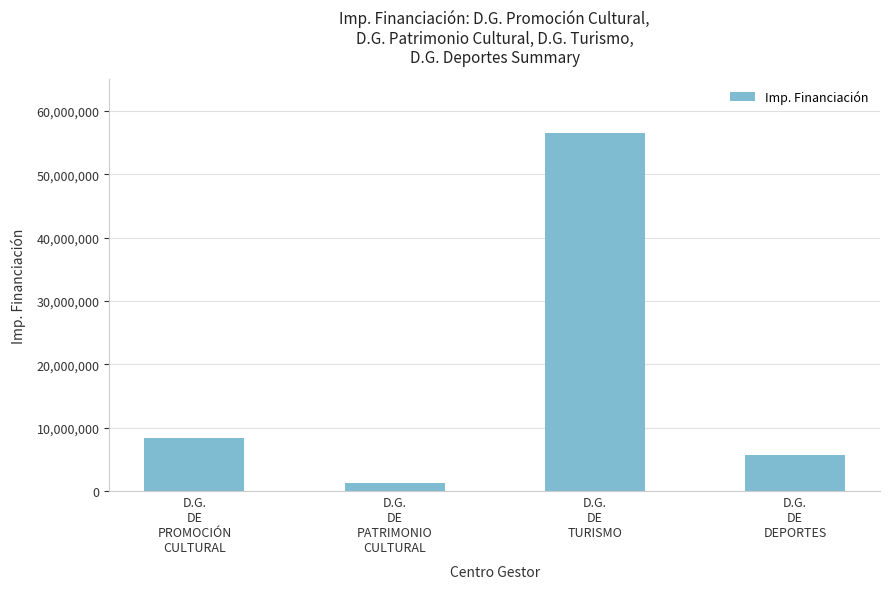

List the labels in order of value, smallest first.

D.G.
DE
PATRIMONIO
CULTURAL, D.G.
DE
DEPORTES, D.G.
DE
PROMOCIÓN
CULTURAL, D.G.
DE
TURISMO